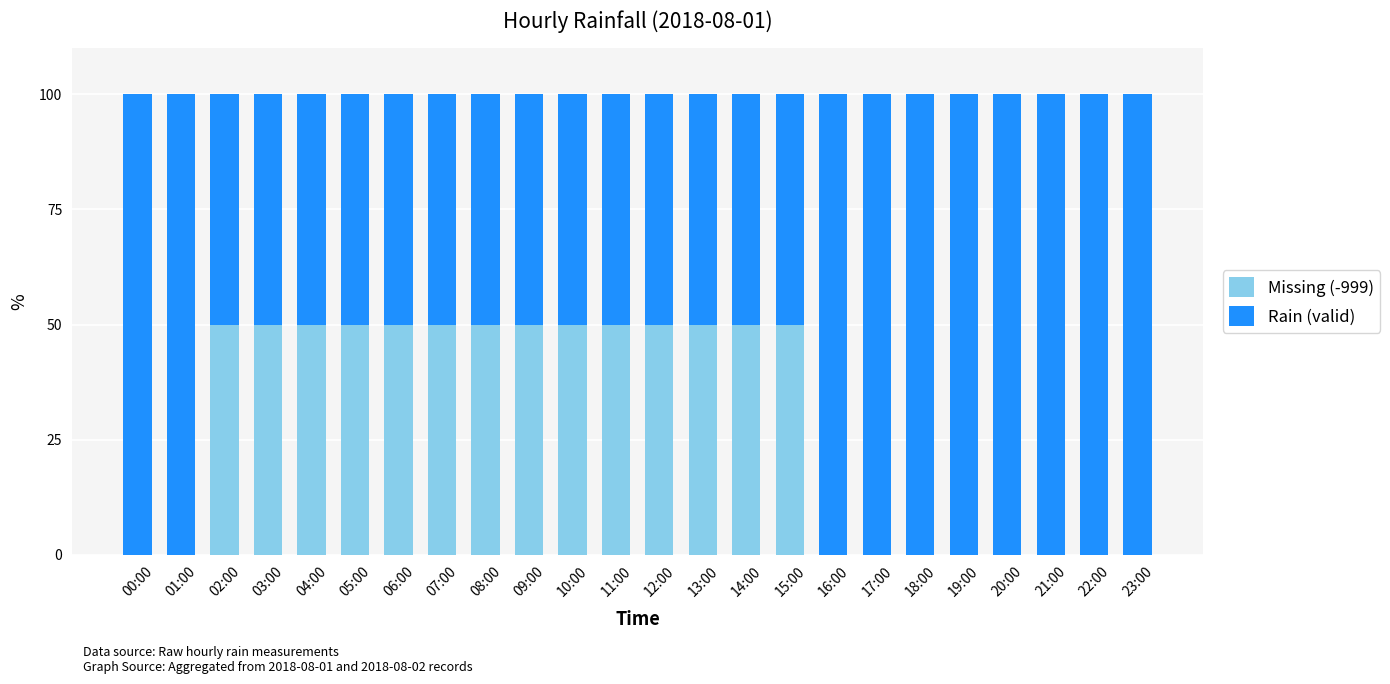

Count the number of categories in the chart.

24